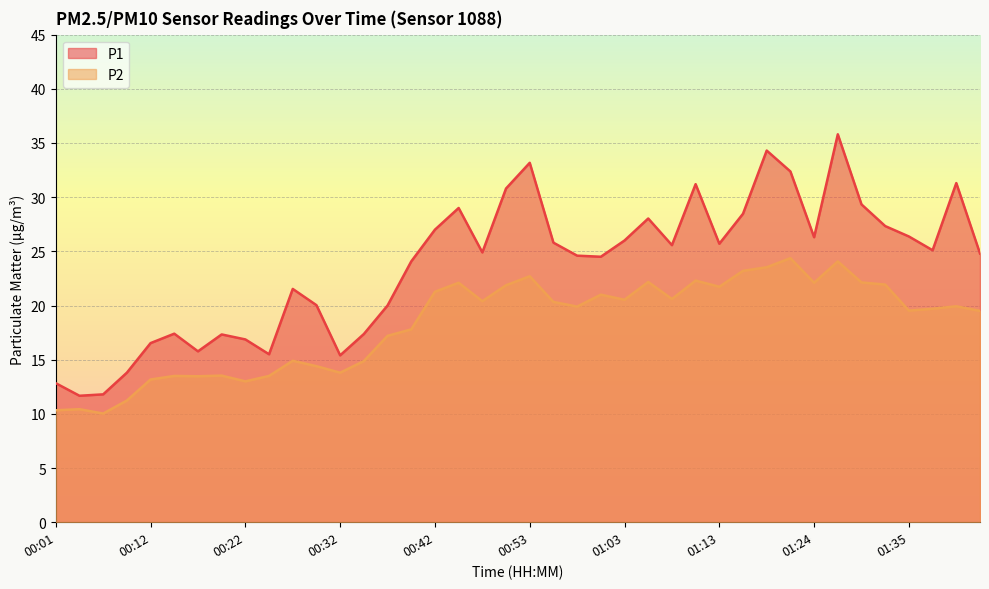

At which category does P2 reach its first local peak?

00:04